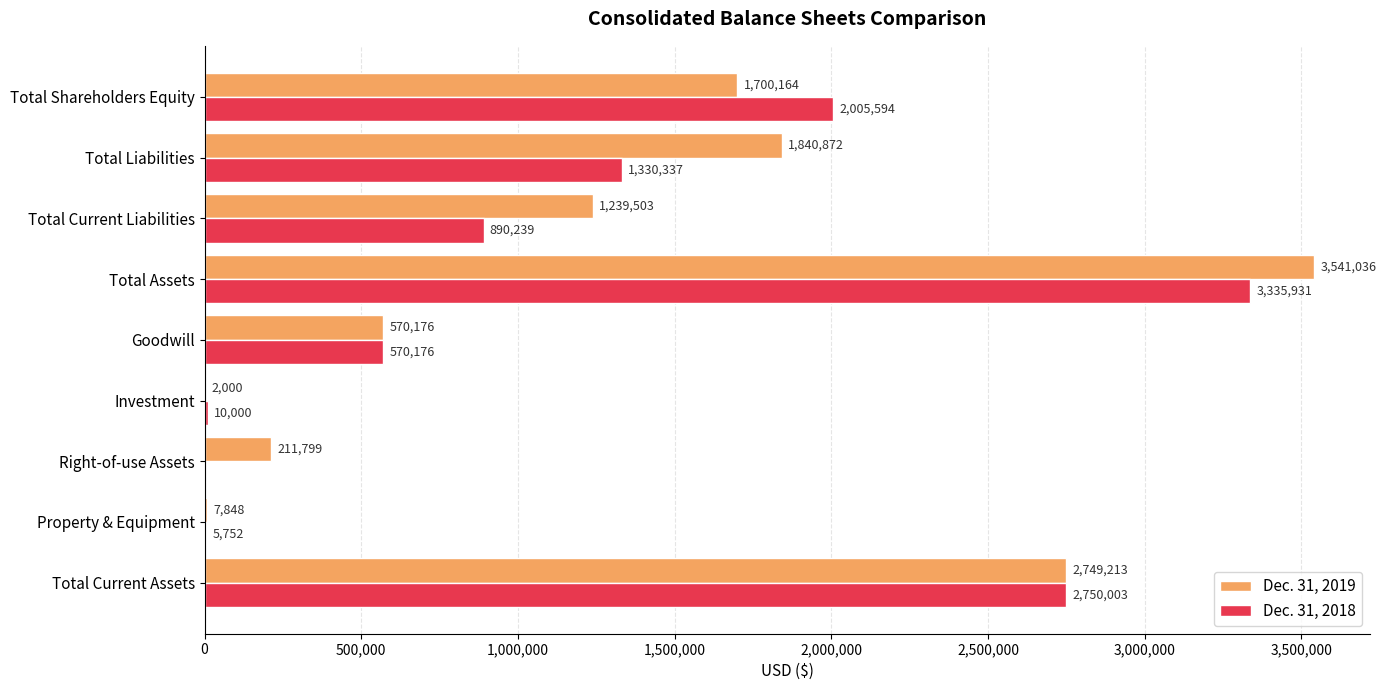

Count the number of data series in this chart.

2